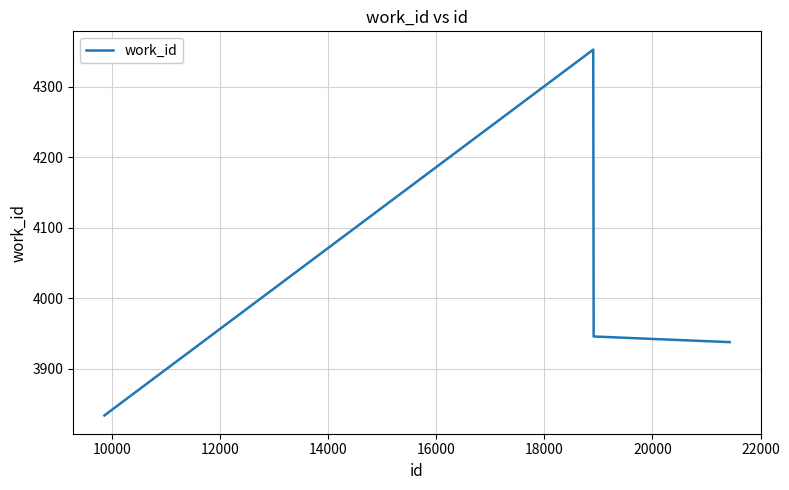

What is the greatest value displayed?

4353